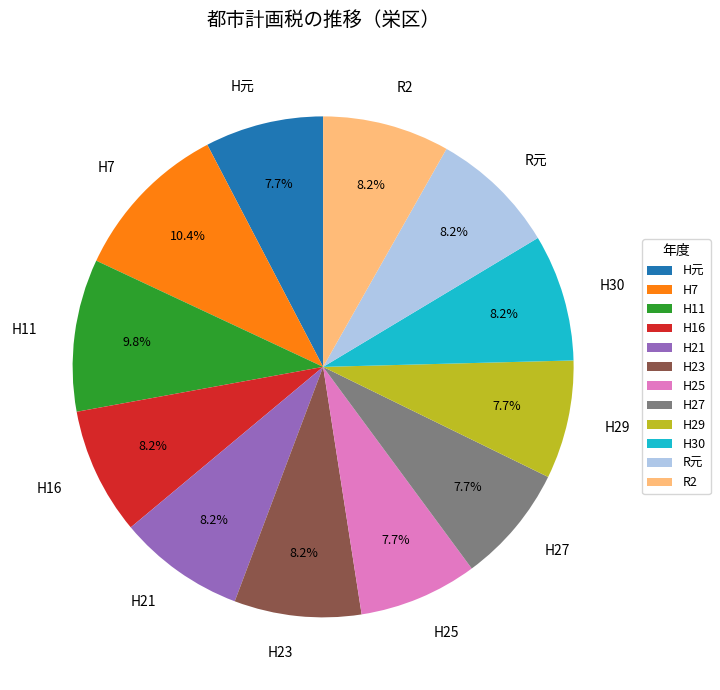

Does H16 represent more than half of the total?

No